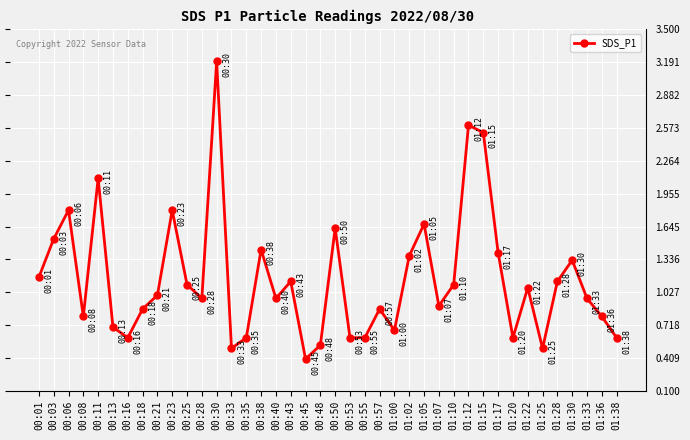

Reading left to right, transcribe all the data shown in this chart.

1.2	1.5	1.8	0.8	2.1	0.7	0.6	0.9	1.0	1.8	1.1	1.0	3.2	0.5	0.6	1.4	1.0	1.1	0.4	0.5	1.6	0.6	0.6	0.9	0.7	1.4	1.7	0.9	1.1	2.6	2.5	1.4	0.6	1.1	0.5	1.1	1.3	1.0	0.8	0.6